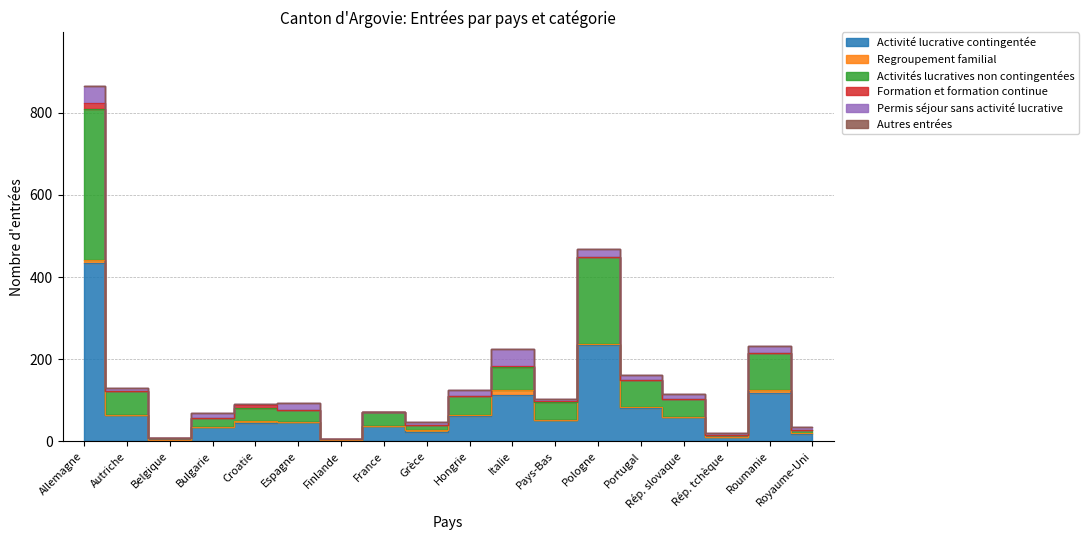

True or false: Activités lucratives non contingentées and Permis séjour sans activité lucrative intersect in this chart.

False